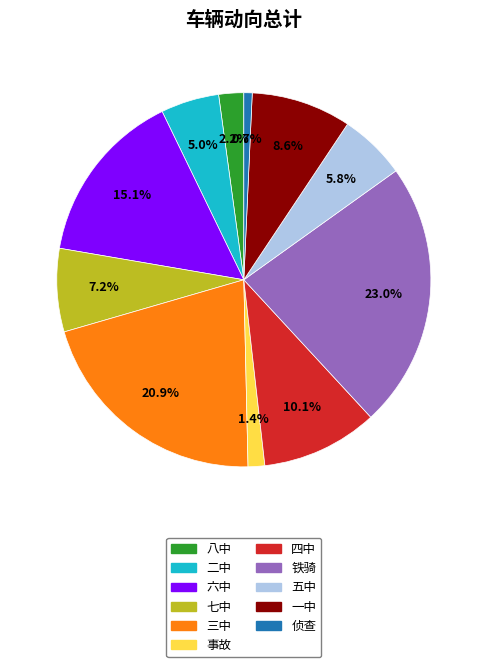

What is the ratio of the value at 七中 to the value at 三中?

0.3